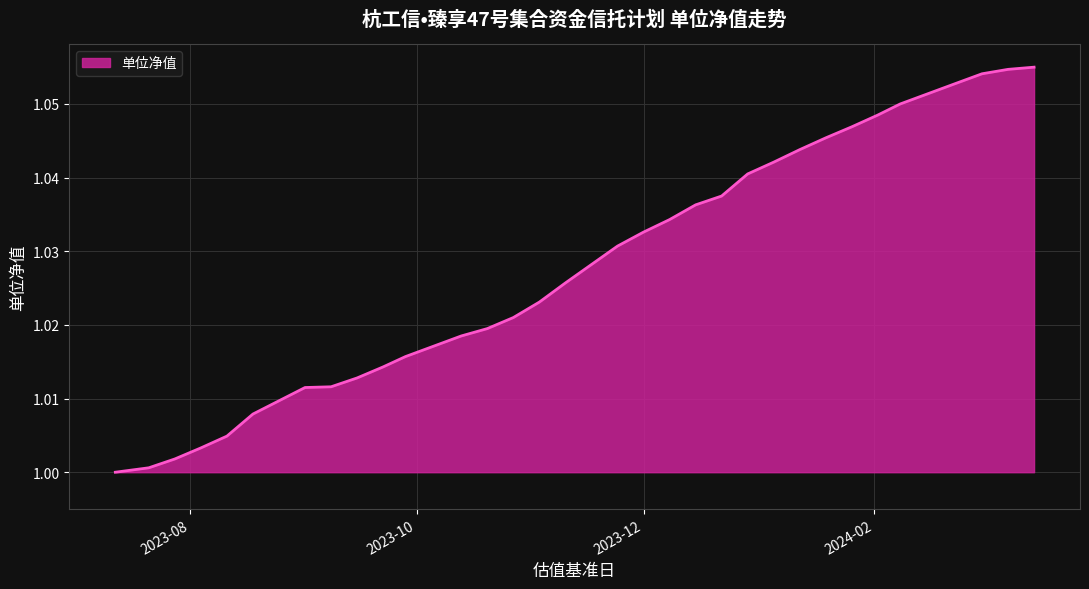

What is the maximum value shown in the chart?

1.1